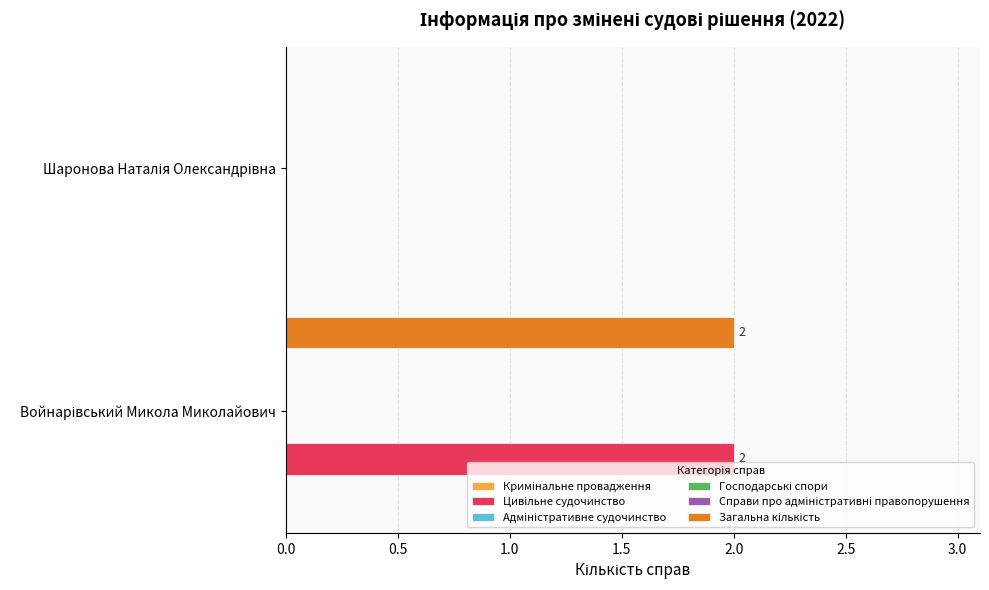

Reading right to left, transcribe all the data shown in this chart.

Кримінальне провадження: 0.1	0.1
Цивільне судочинство: 0.0	2.0
Адміністративне судочинство: 0.1	0.1
Господарські спори: 0.1	0.1
Справи про адміністративні правопорушення: 0.1	0.1
Загальна кількість: 0.0	2.0